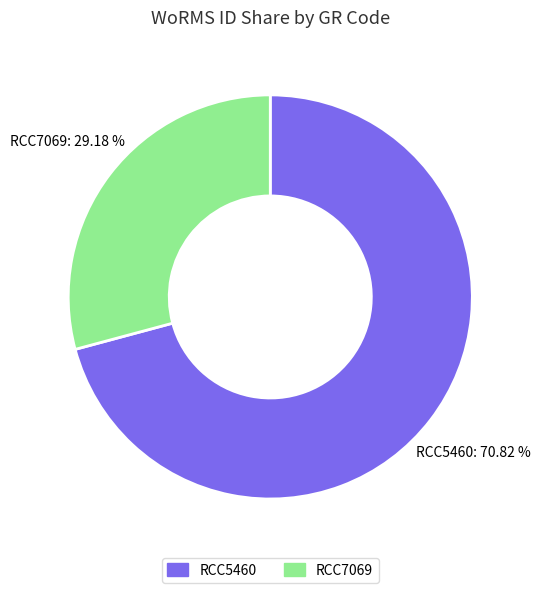

Is there a majority slice in this chart?

Yes